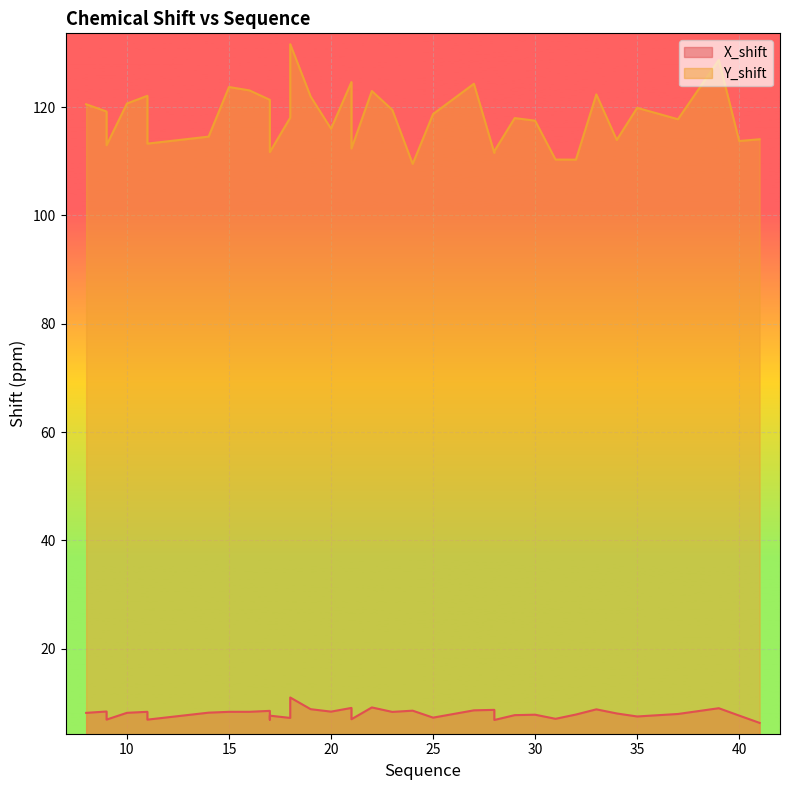

Is it true that Y_shift equals 61.3 at 21?

False